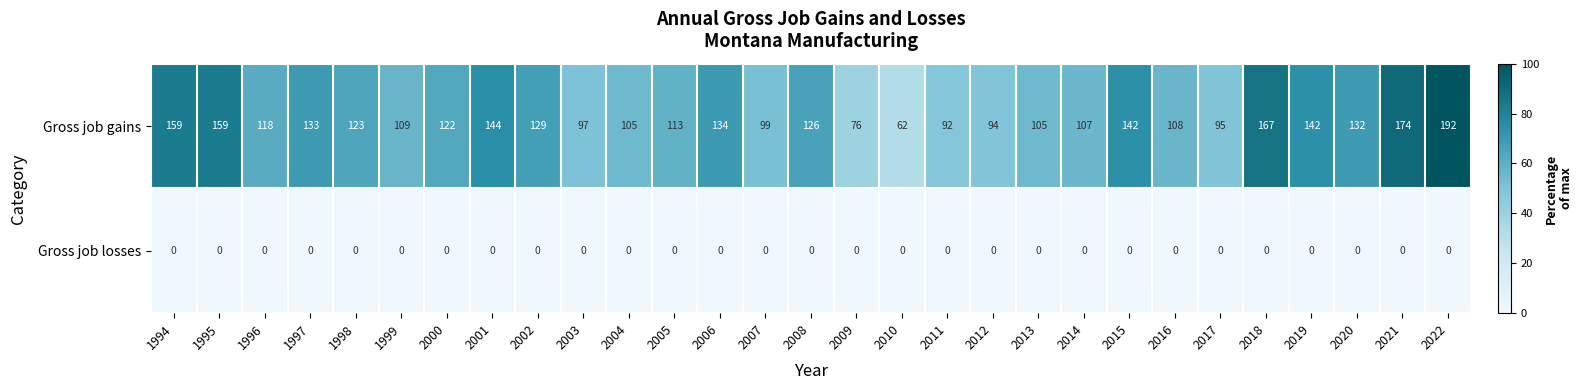

What is the maximum value shown in the chart?

192